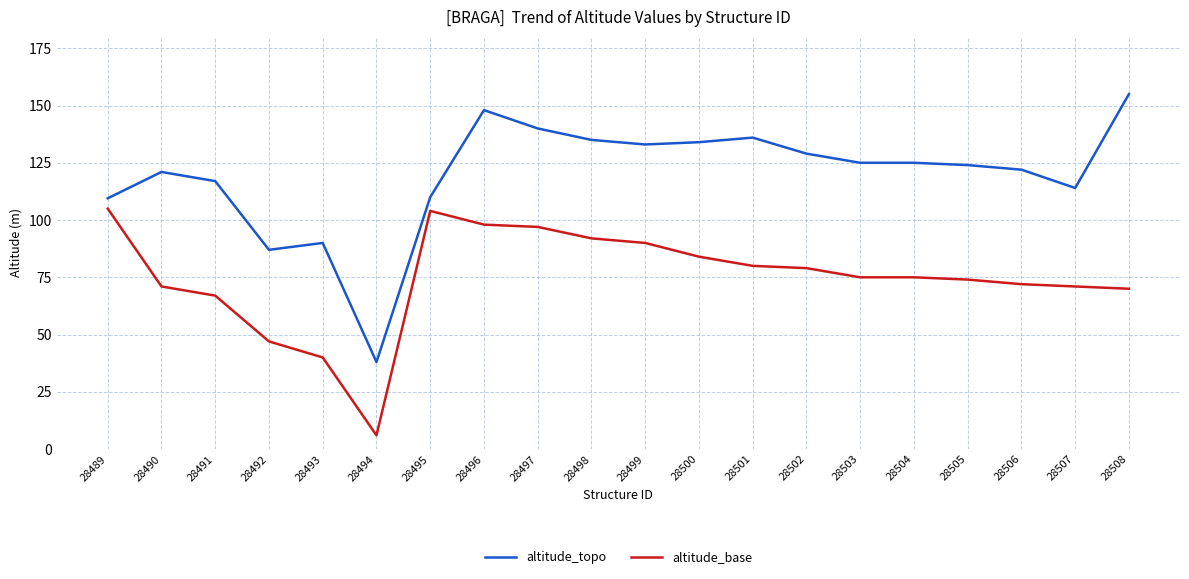

Is the value of altitude_base at 28500 greater than the value of altitude_topo at 28490?

No